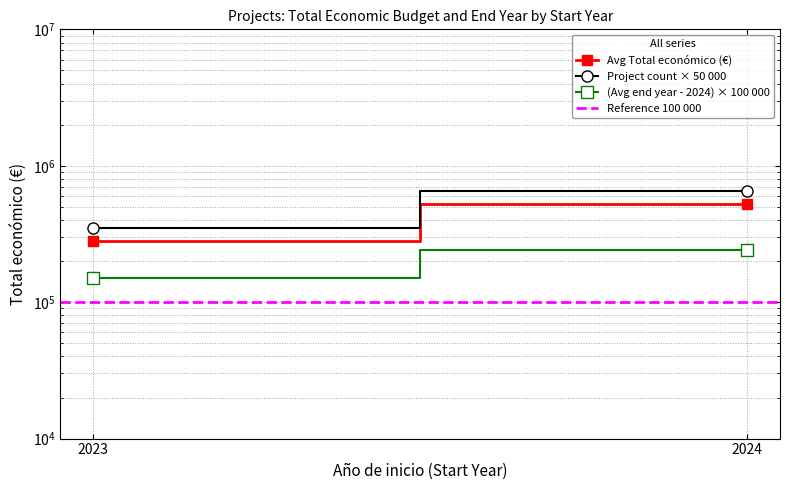

List the series in order of their overall mean, highest first.

Project count × 50 000, Avg Total económico (€), (Avg end year - 2024) × 100 000, Reference 100 000